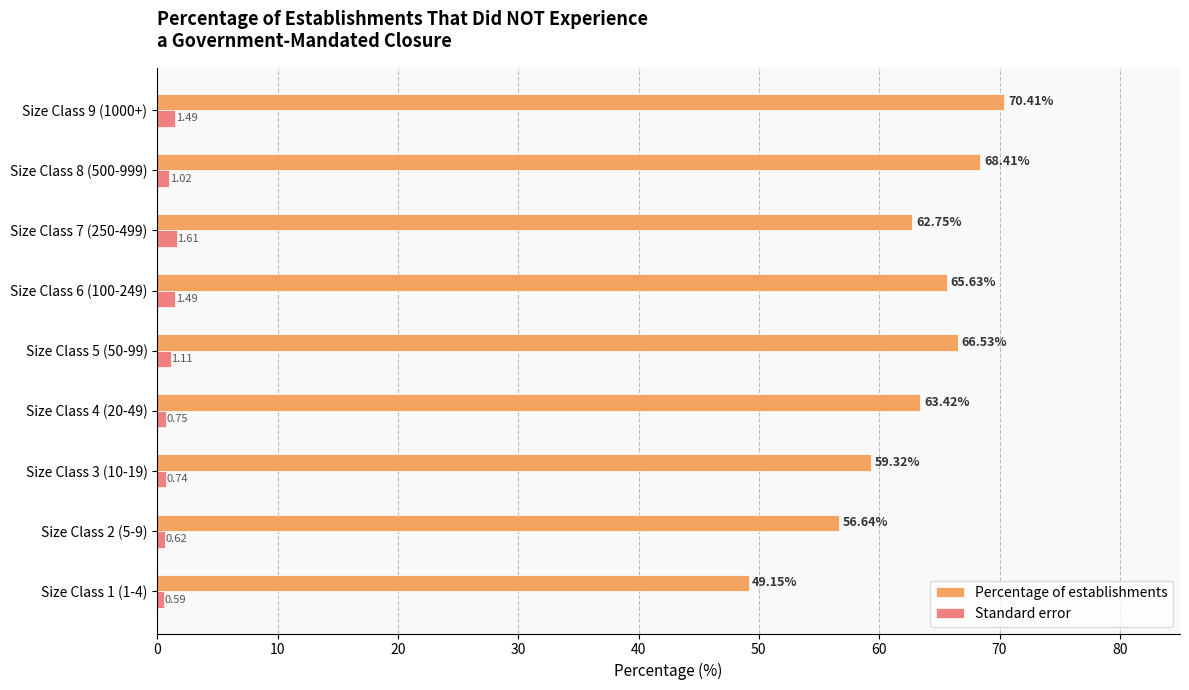

Is the value of Standard error at Size Class 7 (250-499) greater than the value of Percentage of establishments at Size Class 6 (100-249)?

No